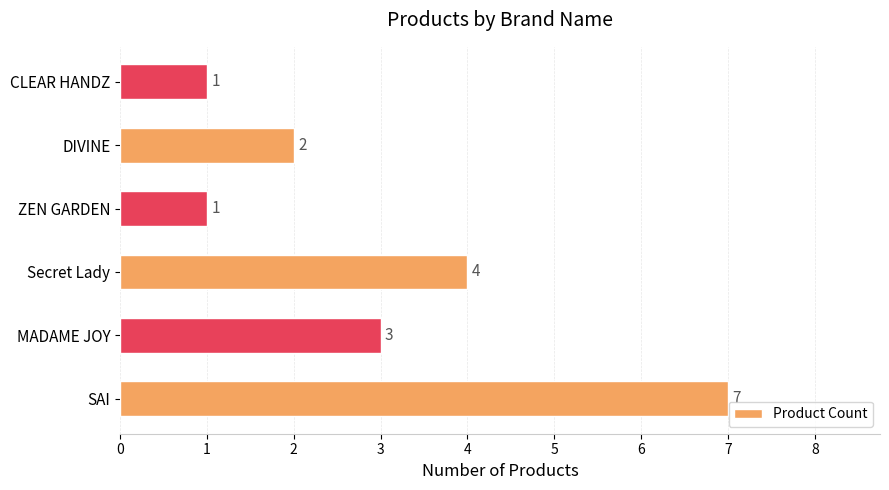

Reading top to bottom, extract all data points from this chart.

CLEAR HANDZ=1	DIVINE=2	ZEN GARDEN=1	Secret Lady=4	MADAME JOY=3	SAI=7